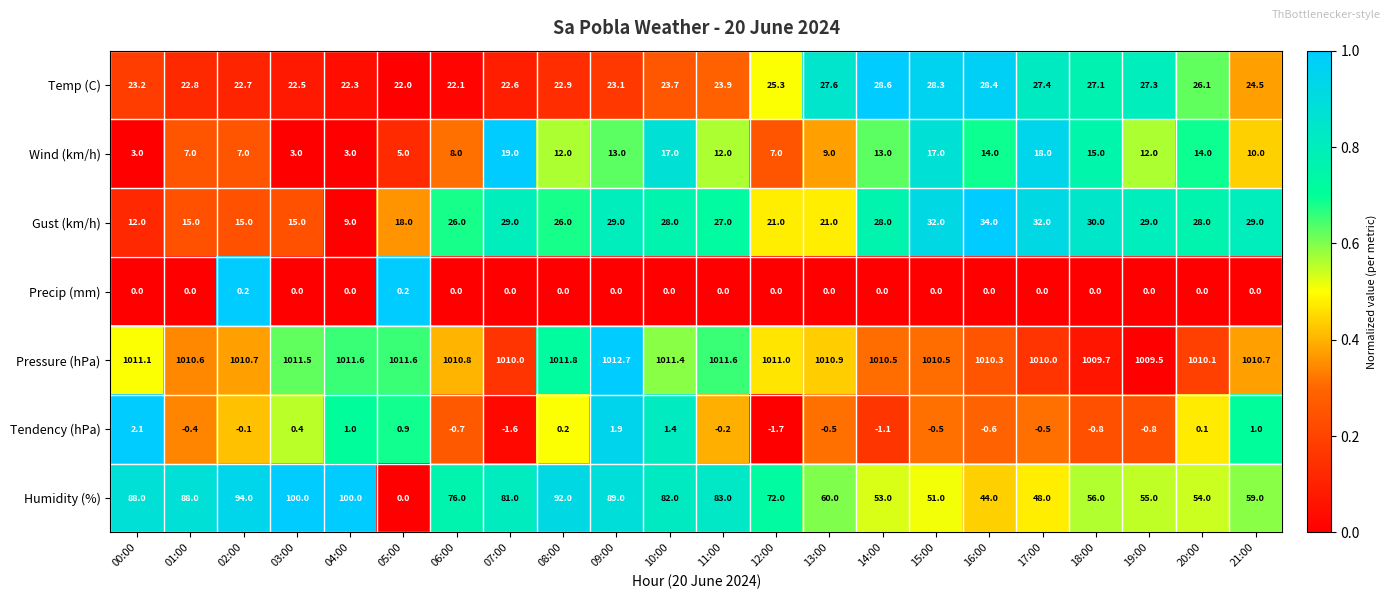

At which label does Gust (km/h) reach its peak?

16:00